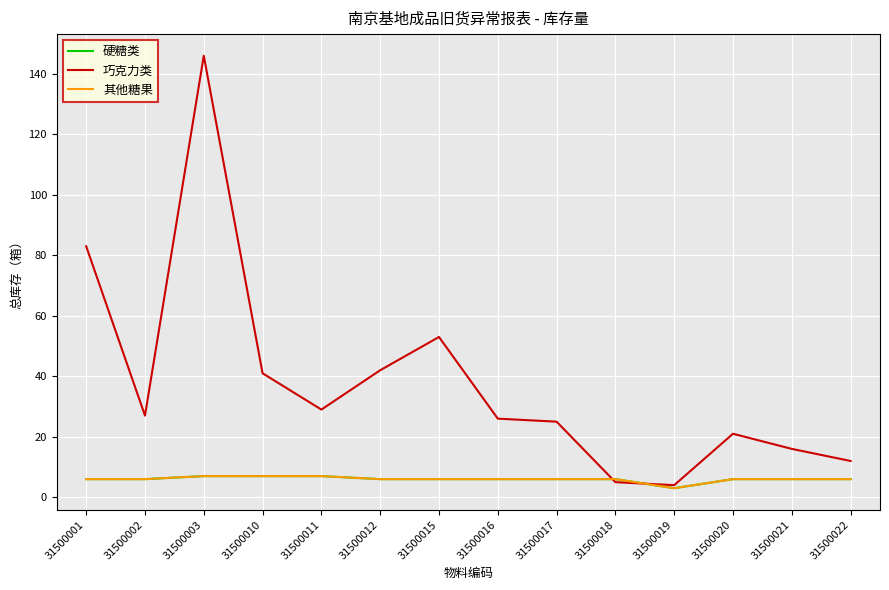

At which category does the chart reach its minimum across all series?

31500019